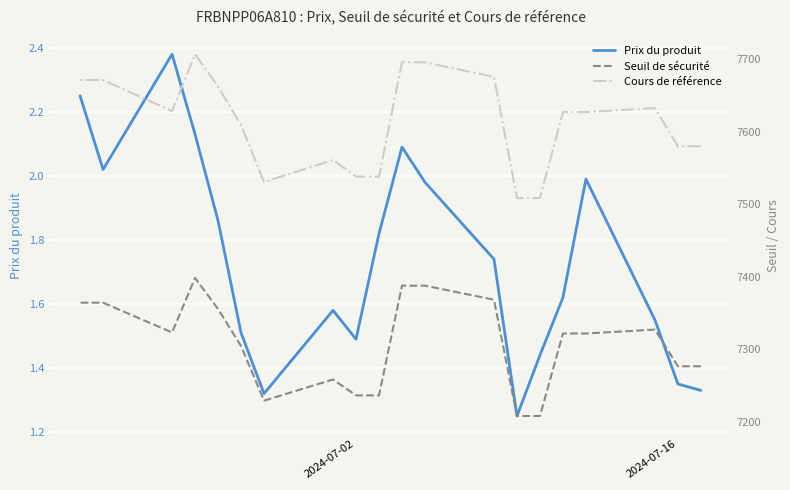

Count the number of data series in this chart.

3